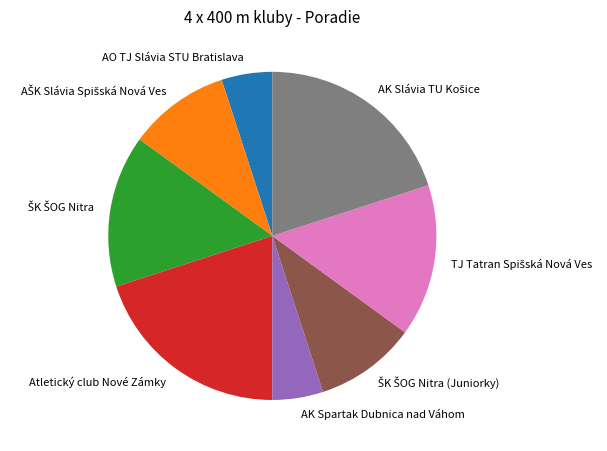

Between Atletický club Nové Zámky and AK Spartak Dubnica nad Váhom, which is larger?

Atletický club Nové Zámky